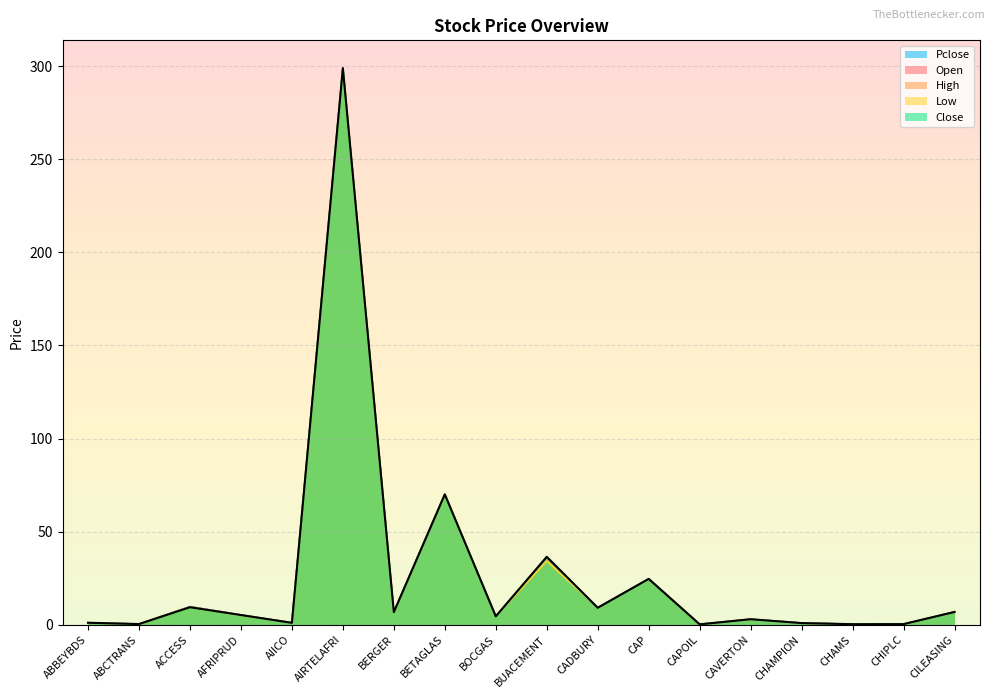

How many data points does each series have?

18